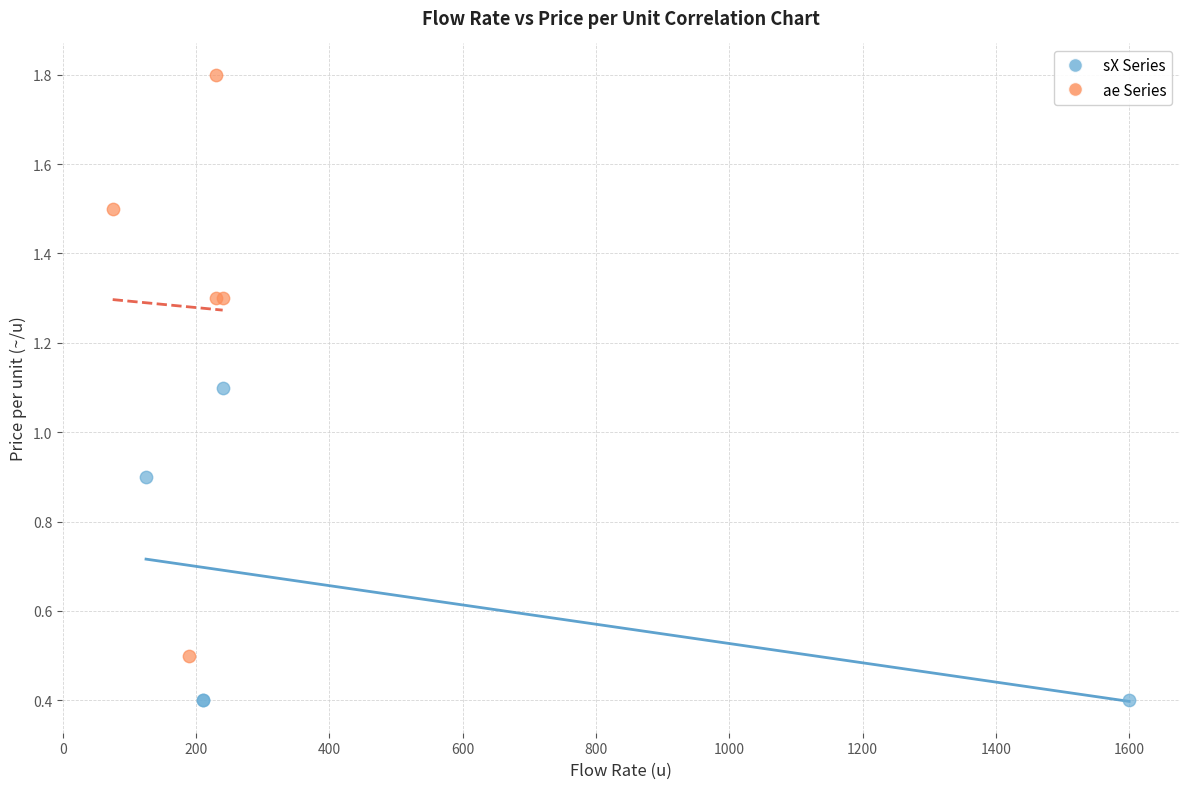

Which series has the largest Y range (max minus min)?

ae Series